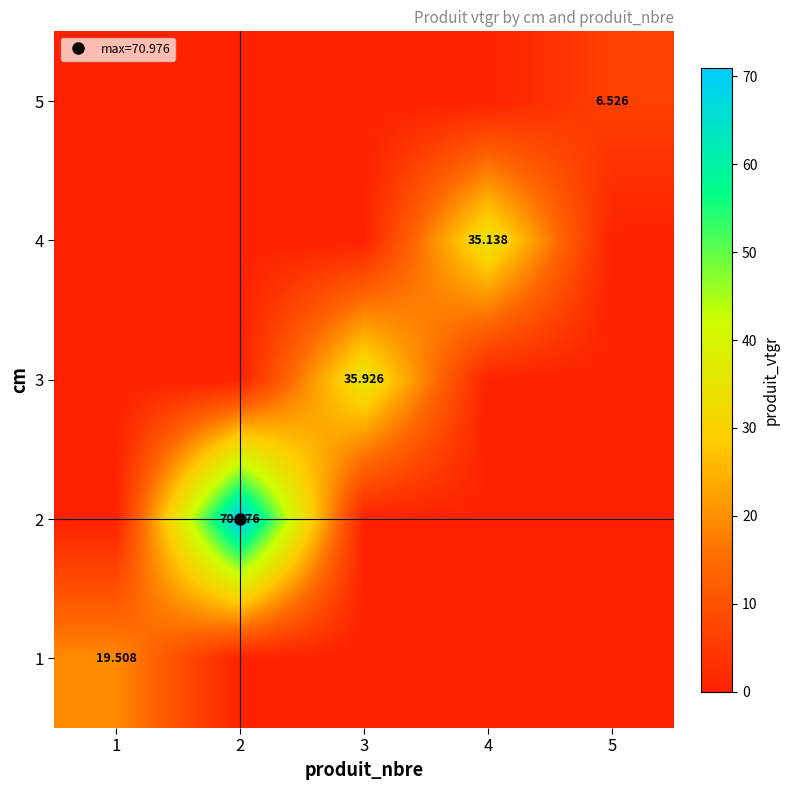

What is the difference between the 5 values at 1 and 5?

6.5